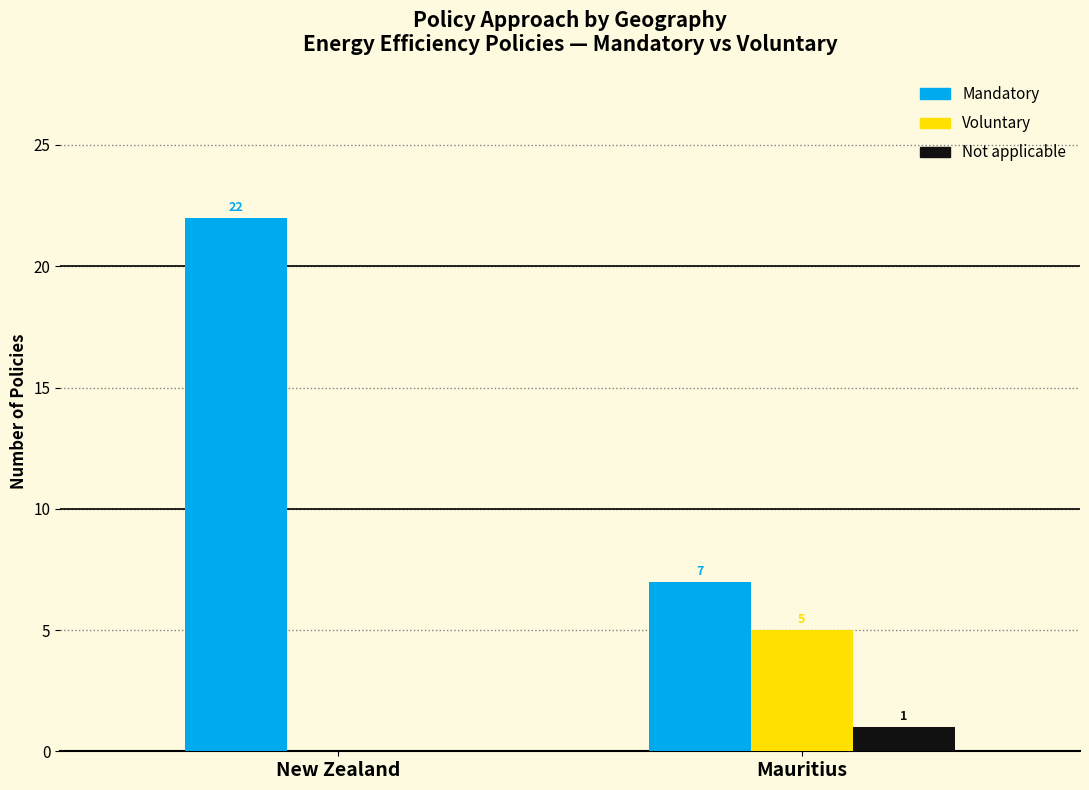

Is the value of Mandatory at Mauritius greater than the value of Not applicable at Mauritius?

Yes